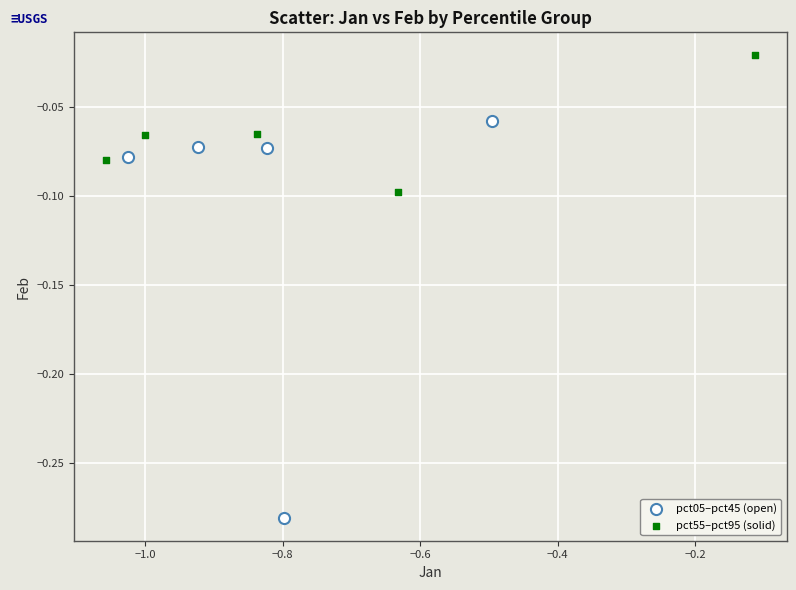

Which series contains the lowest Y value?

pct05–pct45 (open)